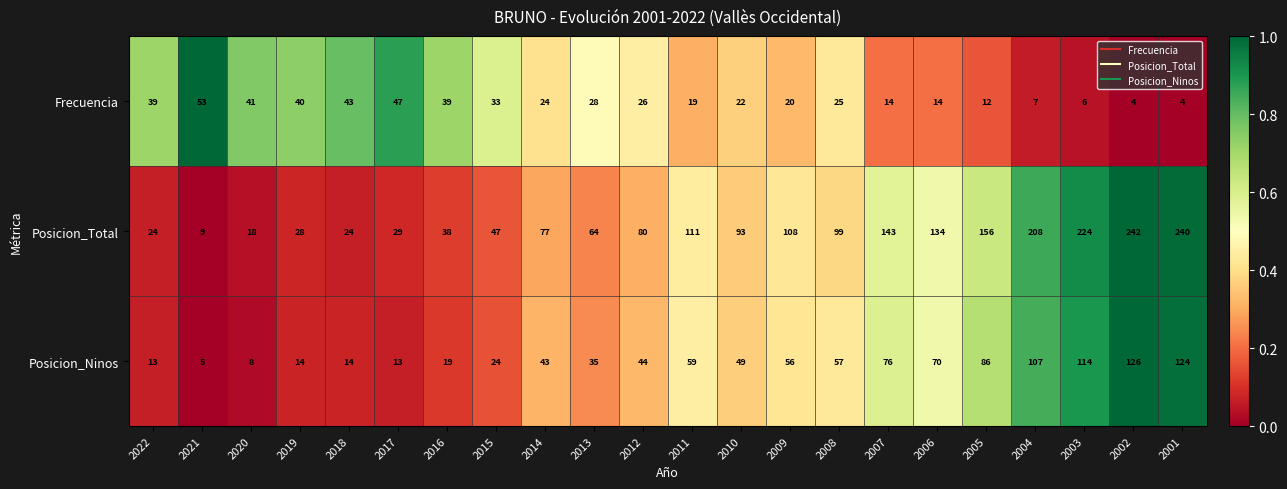

Which series has the largest total across all categories?

Posicion_Total